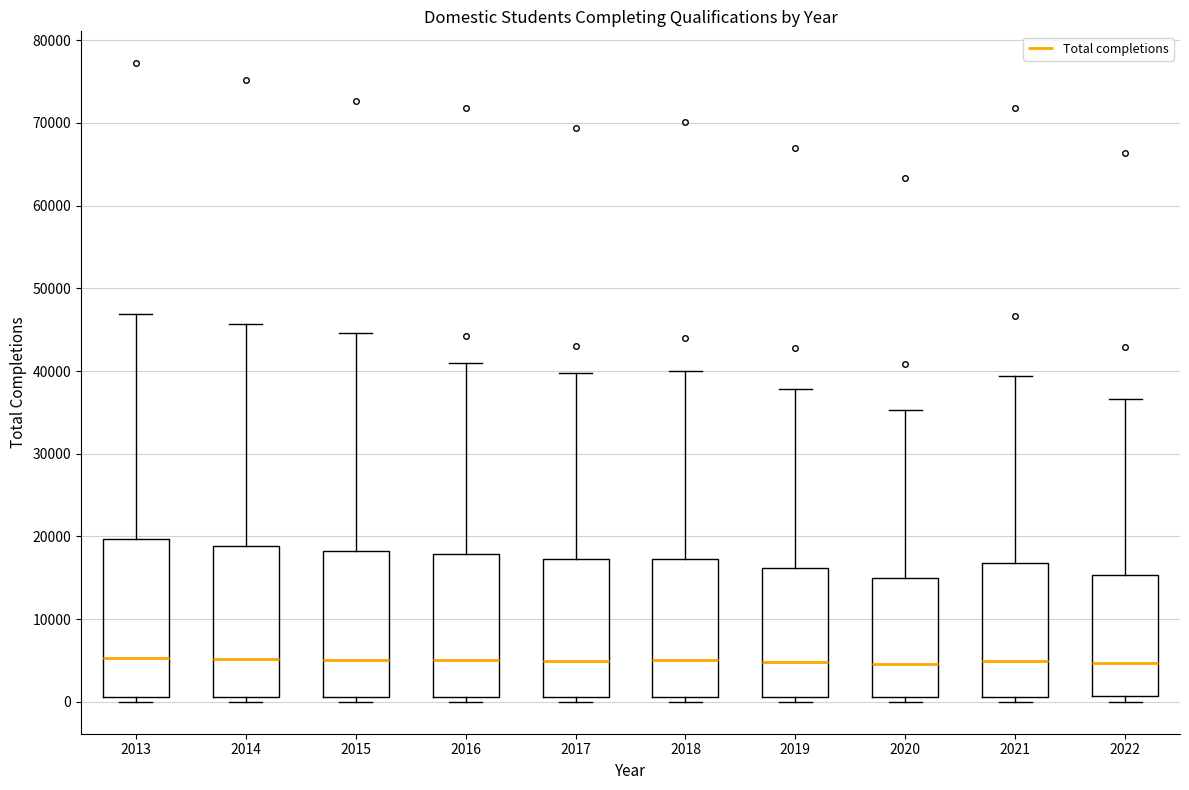

Reading left to right, transcribe this box plot: for each box, give where its median line is, the range the box spans, and where its two whiskers end, as read against the y-axis. The values are not printed on the chart, so give them approximately, as read against the axis.

2013: median 5000, box 1000 to 20000, whiskers 0 to 47000
2014: median 5000, box 1000 to 19000, whiskers 0 to 46000
2015: median 5000, box 1000 to 18000, whiskers 0 to 45000
2016: median 5000, box 1000 to 18000, whiskers 0 to 41000
2017: median 5000, box 1000 to 17000, whiskers 0 to 40000
2018: median 5000, box 1000 to 17000, whiskers 0 to 40000
2019: median 5000, box 1000 to 16000, whiskers 0 to 38000
2020: median 5000, box 1000 to 15000, whiskers 0 to 35000
2021: median 5000, box 1000 to 17000, whiskers 0 to 39000
2022: median 5000, box 1000 to 15000, whiskers 0 to 37000